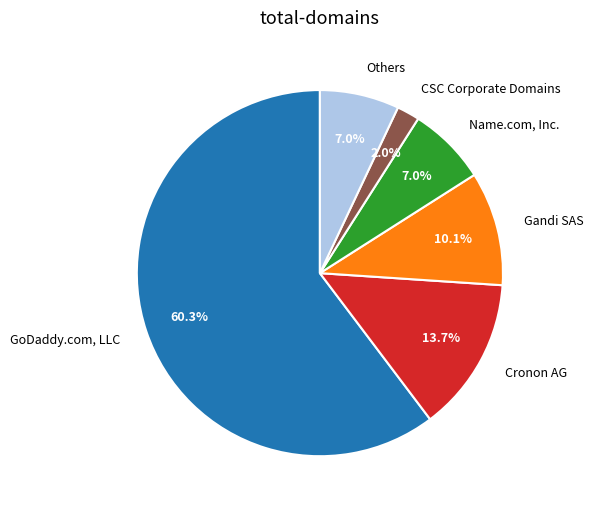

Between GoDaddy.com, LLC and Name.com, Inc., which is larger?

GoDaddy.com, LLC